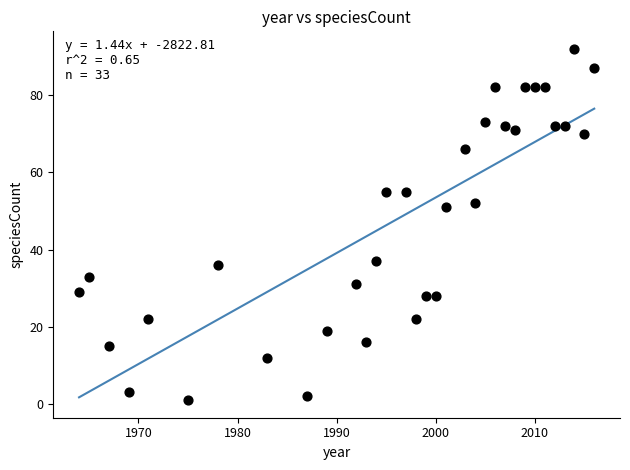

What is the range of Y values (max minus min)?

91